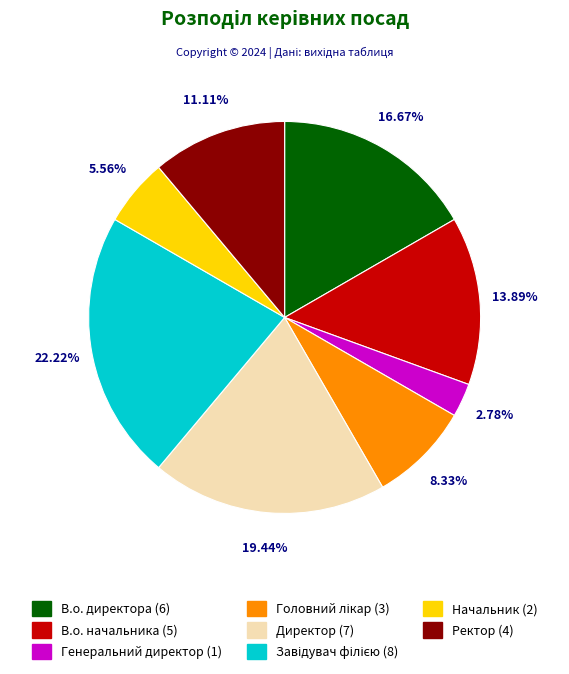

To the nearest percent, what is the difference between the largest and smallest slice percentages?

19%